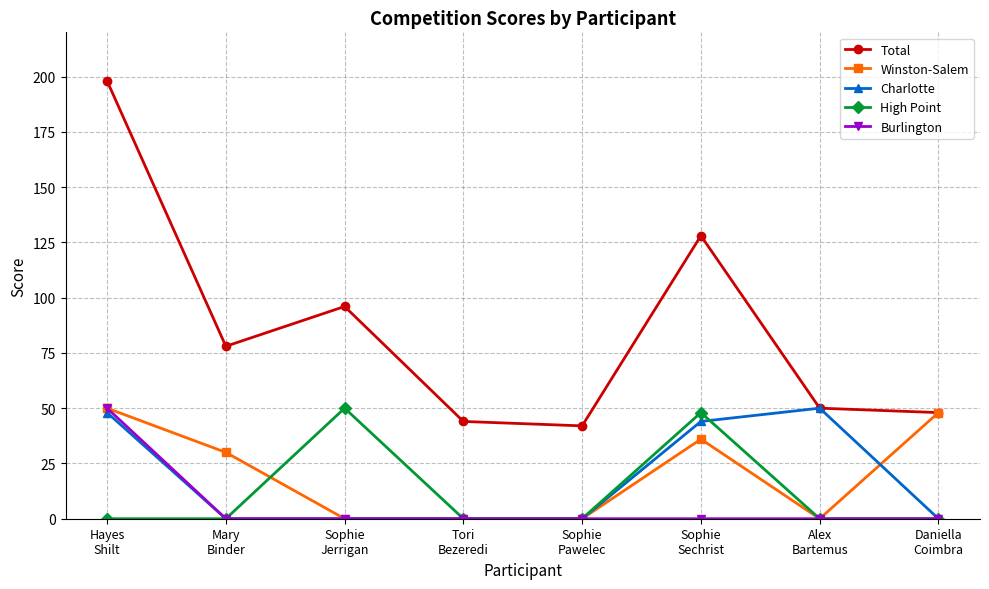

Is it true that Burlington equals 0 at Sophie
Jerrigan?

True